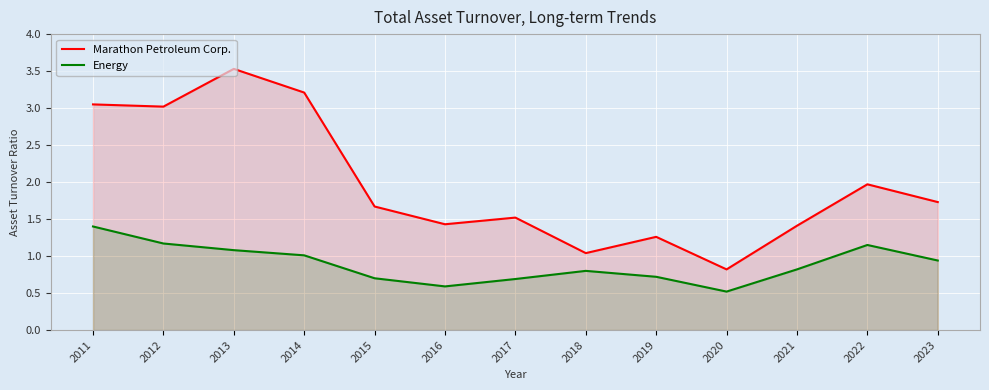

How many lines are shown in the chart?

2